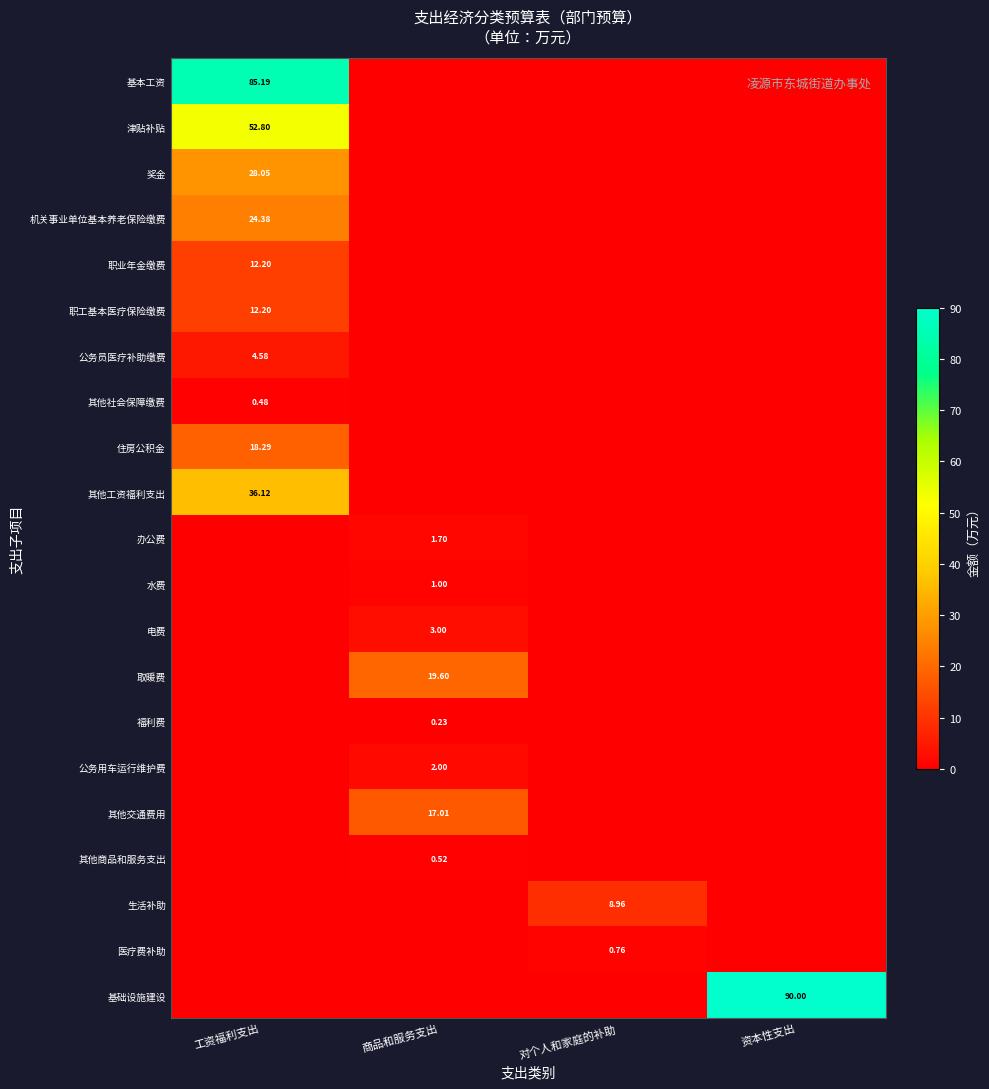

What is the maximum value for 公务用车运行维护费?

2.0